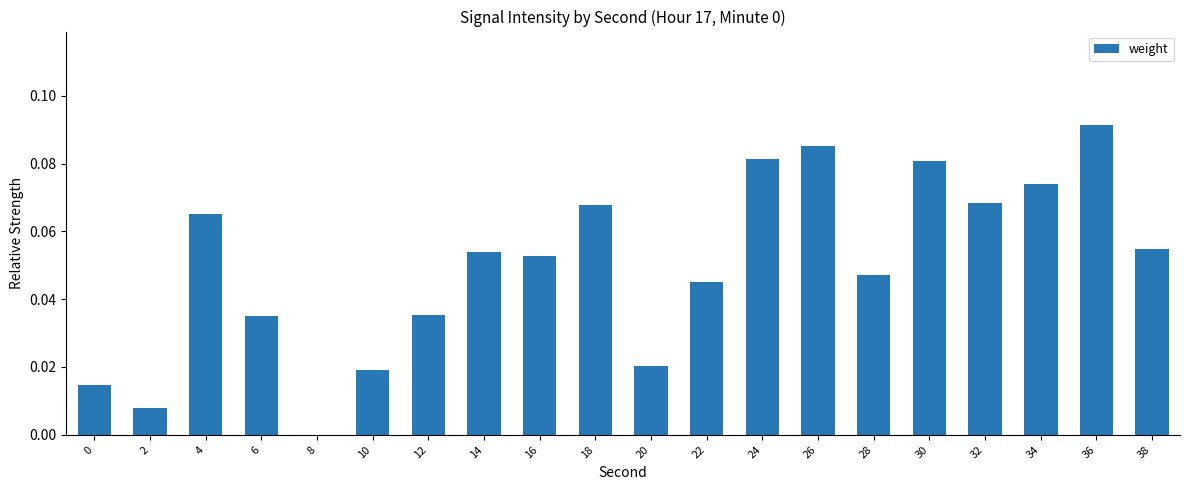

The chart shows a value of 0.0 at 38. True or false?

False